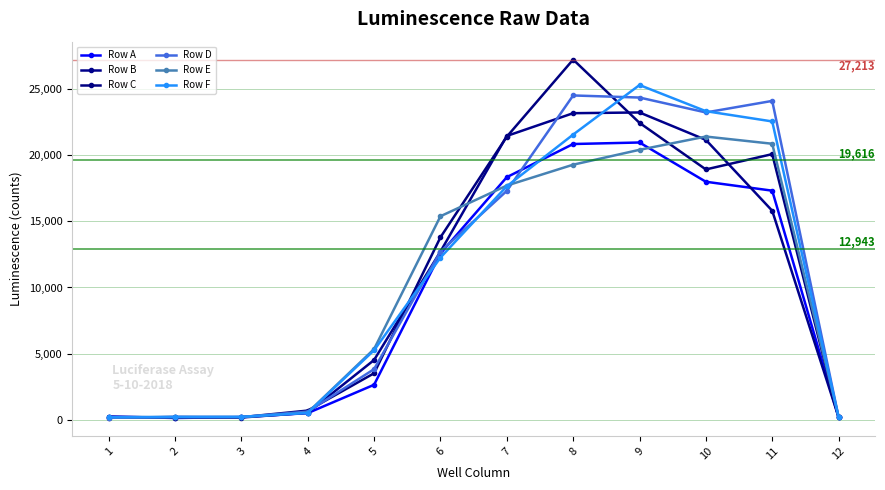

Read the Row D value at 6.

12708